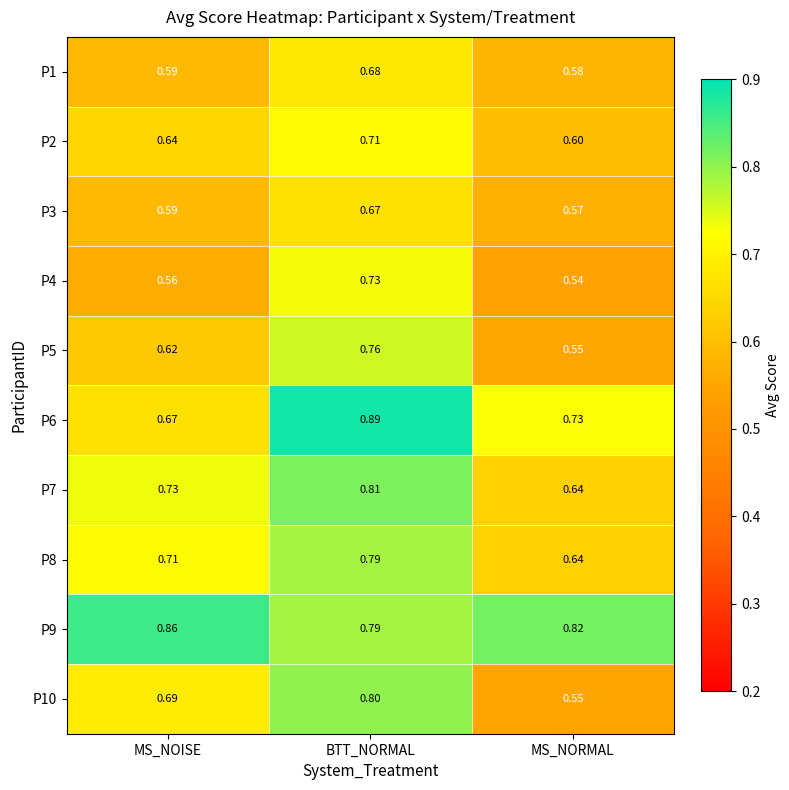

At which category is the sum across all series the highest?

BTT_NORMAL